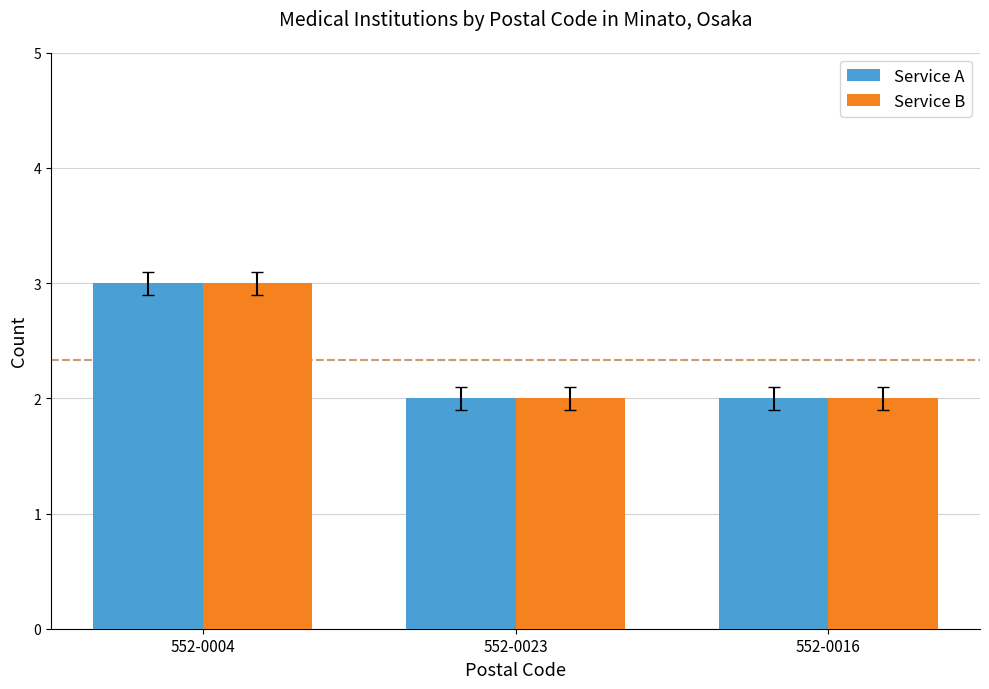

The value of Service A at 552-0004 is 1. True or false?

False